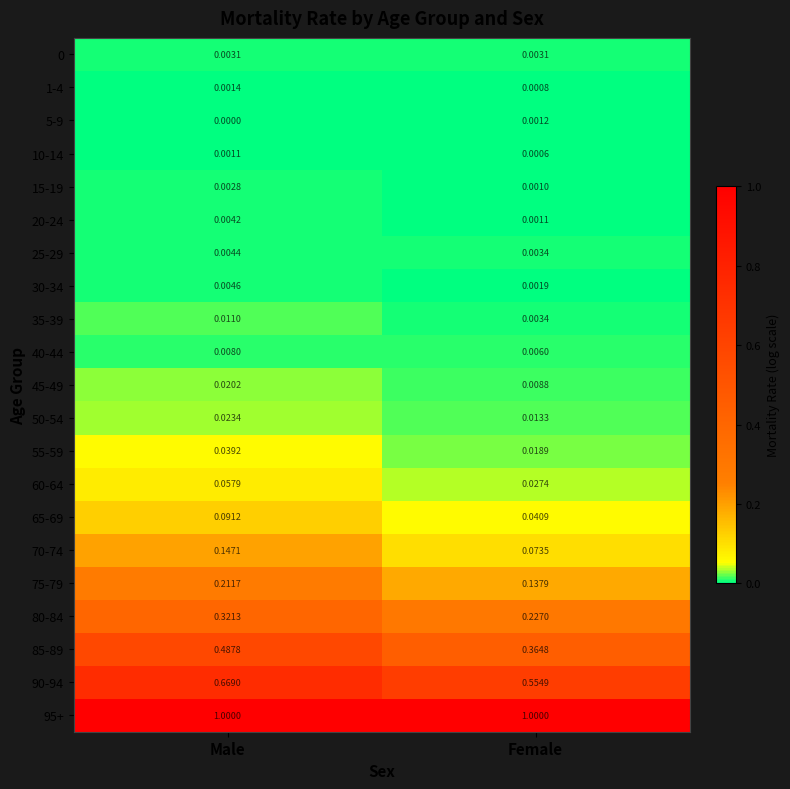

What is the total value across all series at Female?

2.5